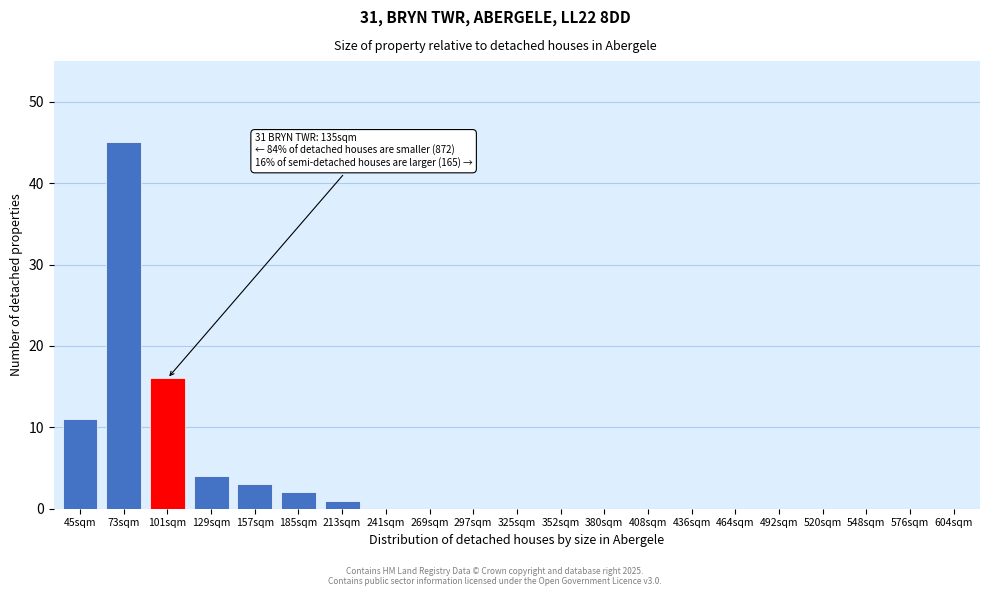

Reading left to right, transcribe all the data shown in this chart.

45sqm=11	73sqm=45	101sqm=16	129sqm=4	157sqm=3	185sqm=2	213sqm=1	241sqm=0	269sqm=0	297sqm=0	325sqm=0	352sqm=0	380sqm=0	408sqm=0	436sqm=0	464sqm=0	492sqm=0	520sqm=0	548sqm=0	576sqm=0	604sqm=0